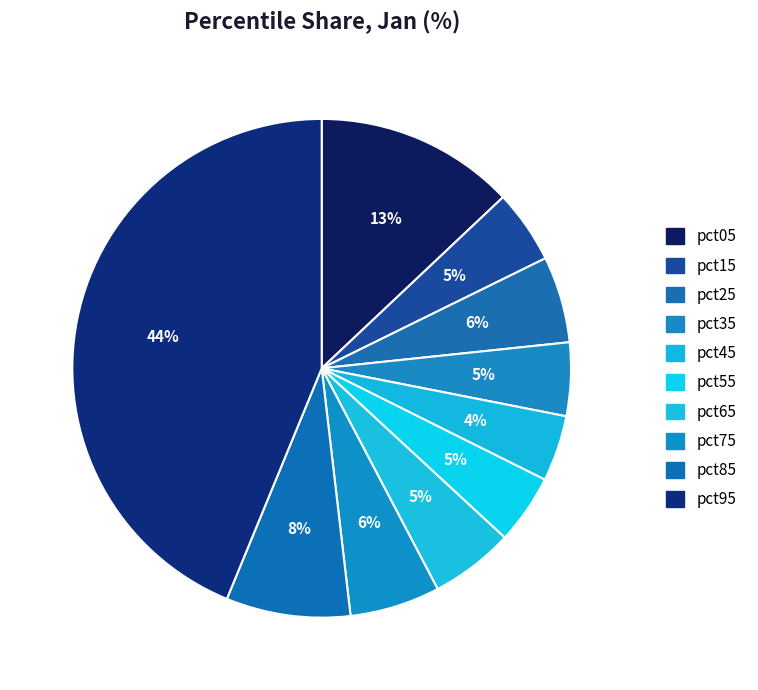

Which category has the biggest portion of the pie?

pct95